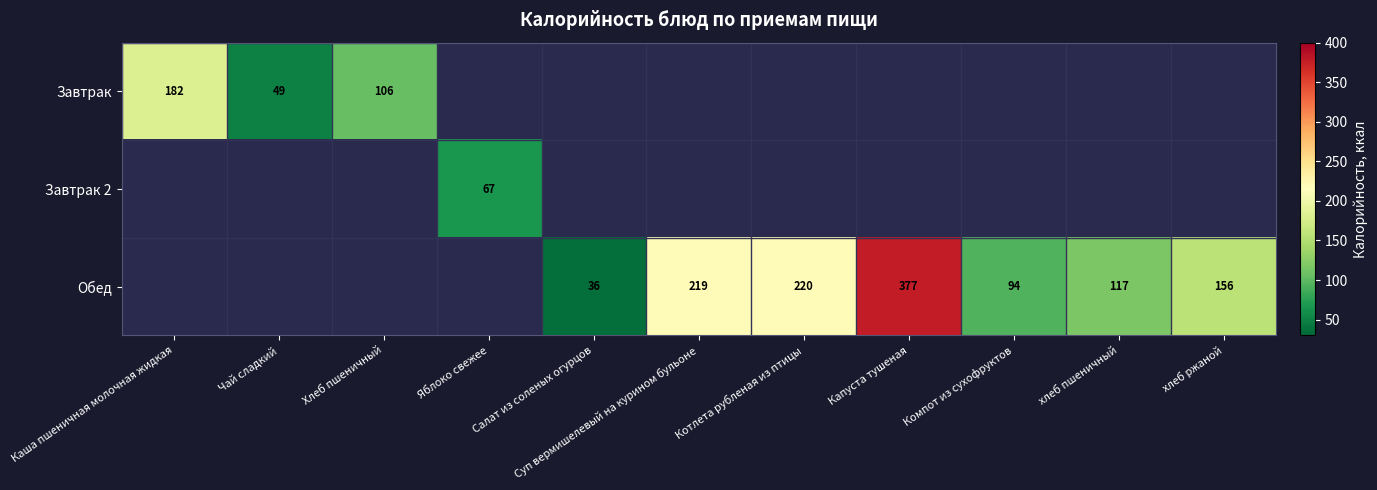

Which category has the highest value across all series?

Капуста тушеная